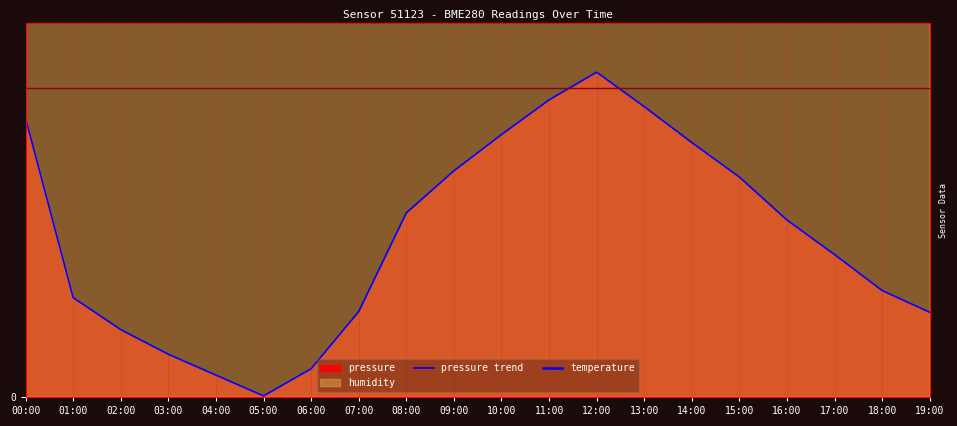

What is the difference between the maximum and minimum values in the temperature series?

6.0